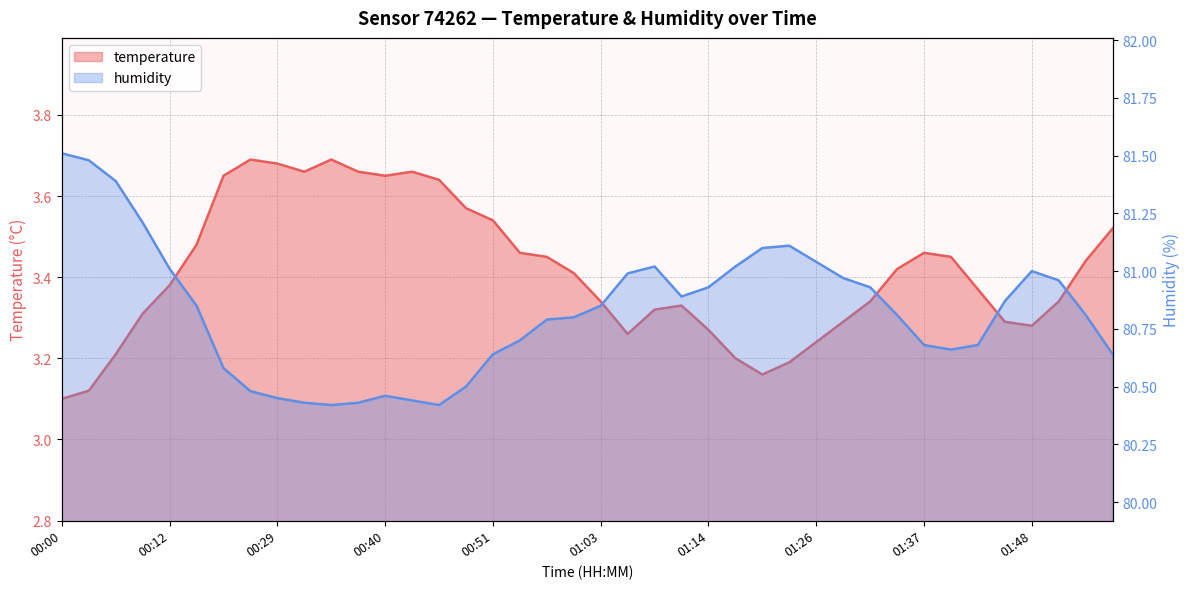

What is the difference between the maximum and second lowest values in the humidity series?

1.1